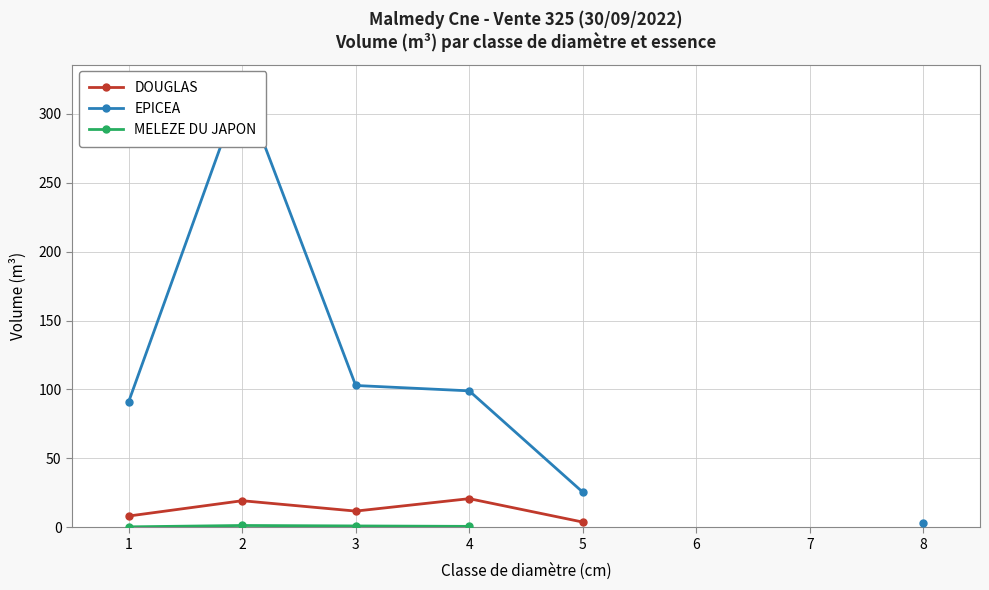

What is the spread (max minus min) of values at 4?

98.3